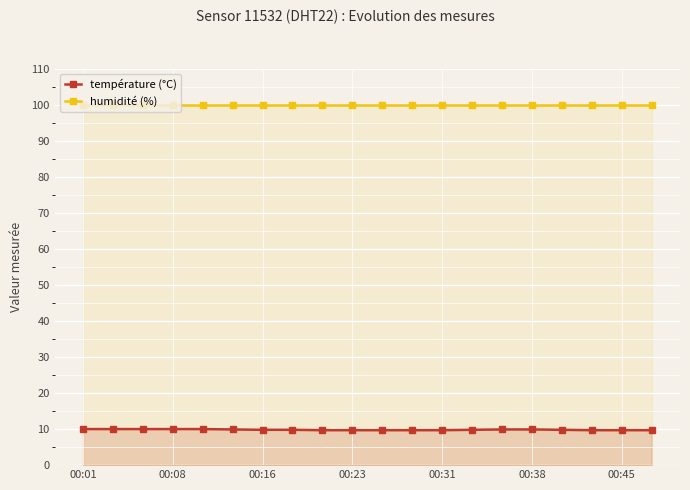

What is the average value of the température (°C) series?

9.8